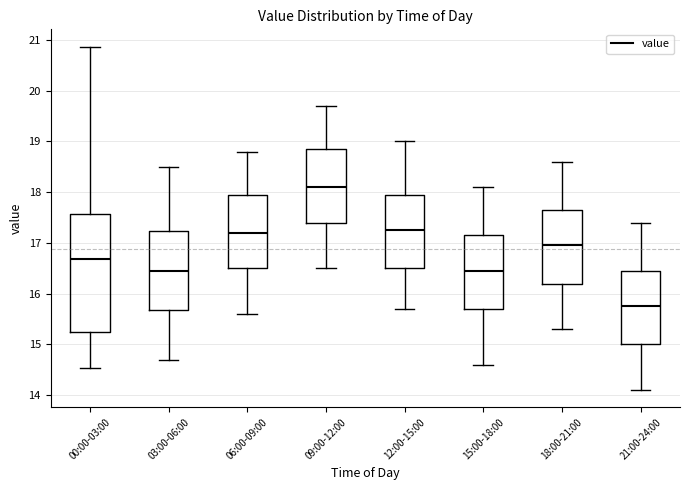

Reading left to right, read every box against the y-axis: the position of its median line, the range the box covers, and the ends of its whiskers. The values are not printed on the chart, so give them approximately, as read against the axis.

00:00-03:00: median 16.7, box 15.3 to 17.6, whiskers 14.5 to 20.9
03:00-06:00: median 16.5, box 15.7 to 17.2, whiskers 14.7 to 18.5
06:00-09:00: median 17.2, box 16.5 to 18.0, whiskers 15.6 to 18.8
09:00-12:00: median 18.1, box 17.4 to 18.9, whiskers 16.5 to 19.7
12:00-15:00: median 17.3, box 16.5 to 18.0, whiskers 15.7 to 19.0
15:00-18:00: median 16.5, box 15.7 to 17.2, whiskers 14.6 to 18.1
18:00-21:00: median 17.0, box 16.2 to 17.7, whiskers 15.3 to 18.6
21:00-24:00: median 15.8, box 15.0 to 16.5, whiskers 14.1 to 17.4